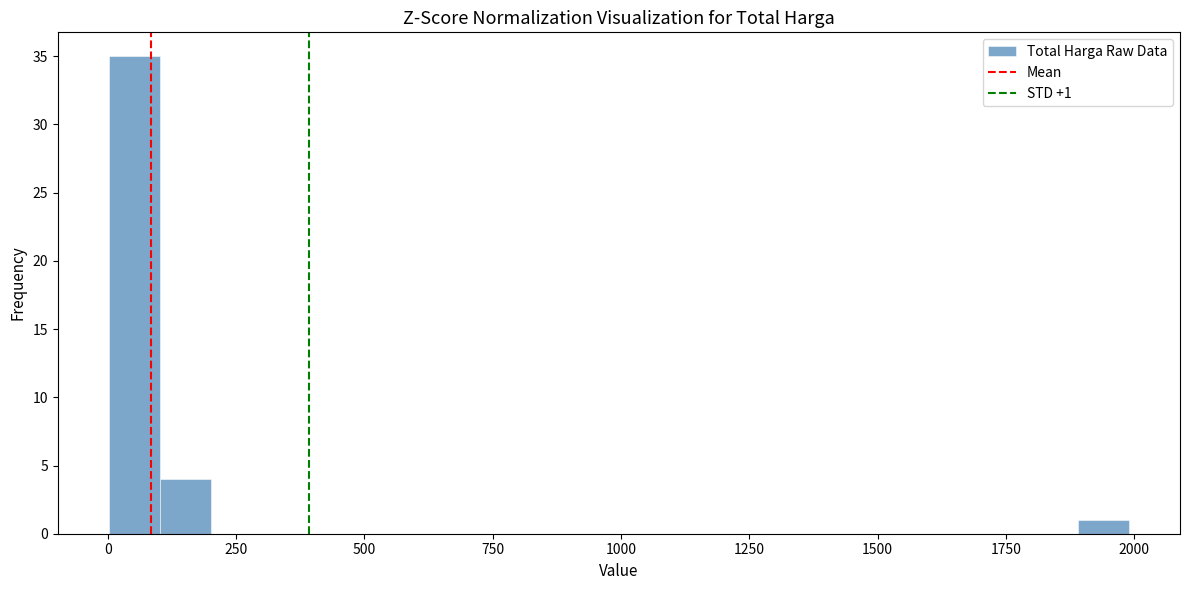

Around what value on the x-axis is the tallest bar? Give the approximate position of its centre, as read against the axis.

50